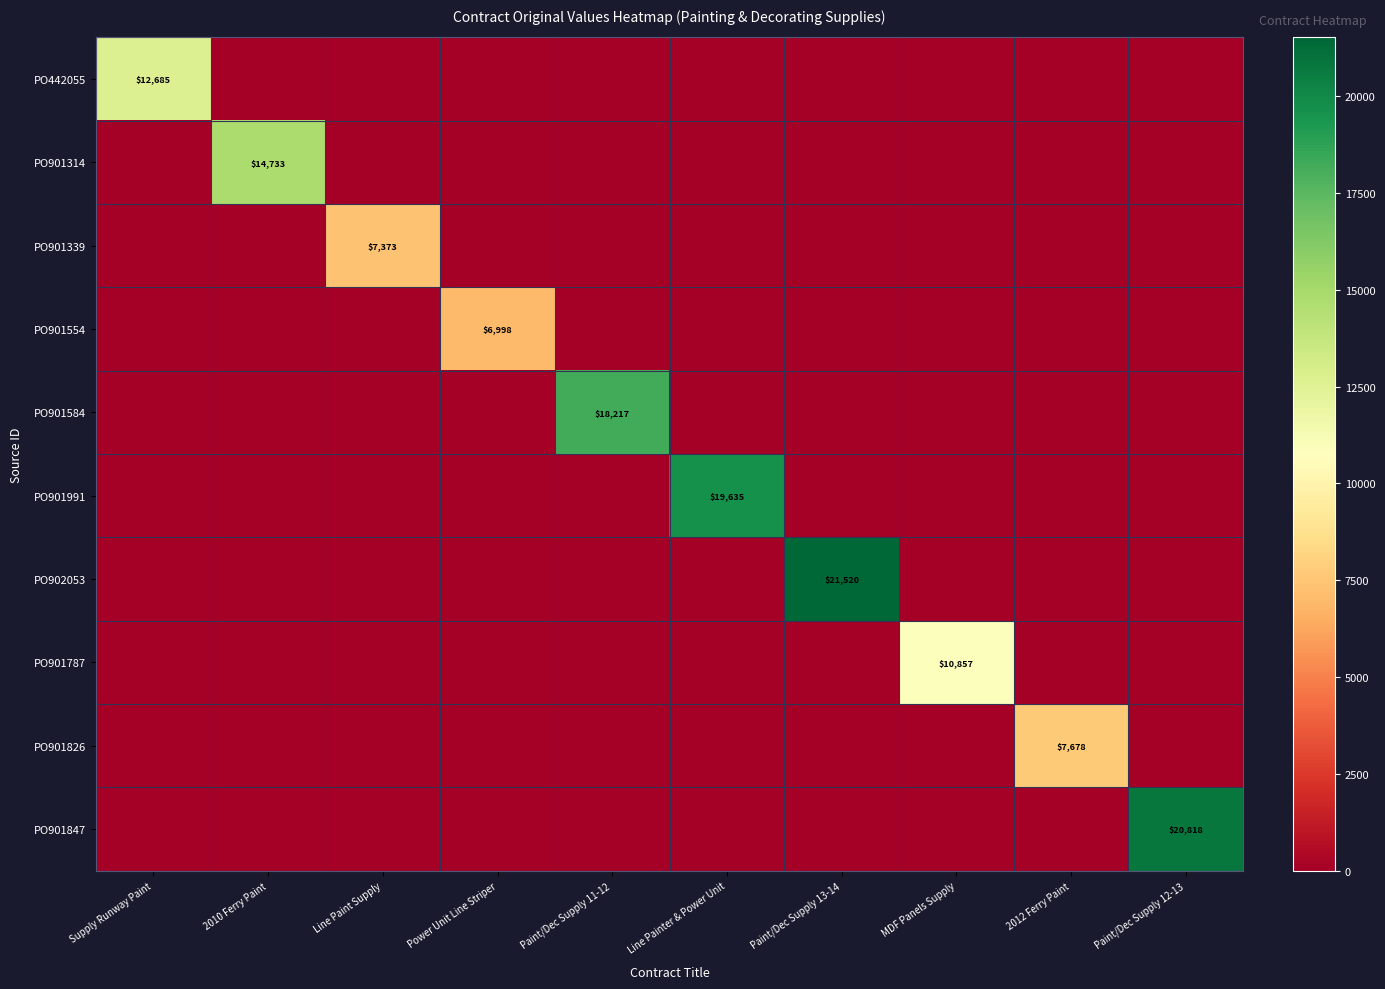

Is it true that PO901991 equals 19635 at Line Painter & Power Unit?

True